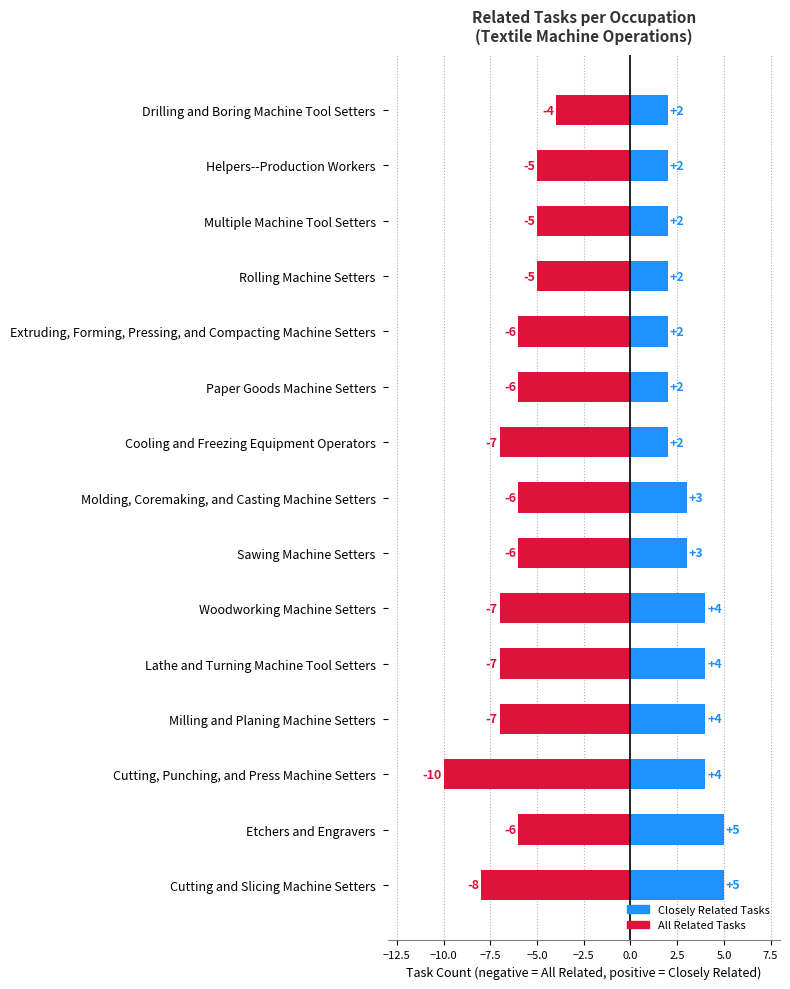

Which series has the largest range (max minus min)?

All Related Tasks